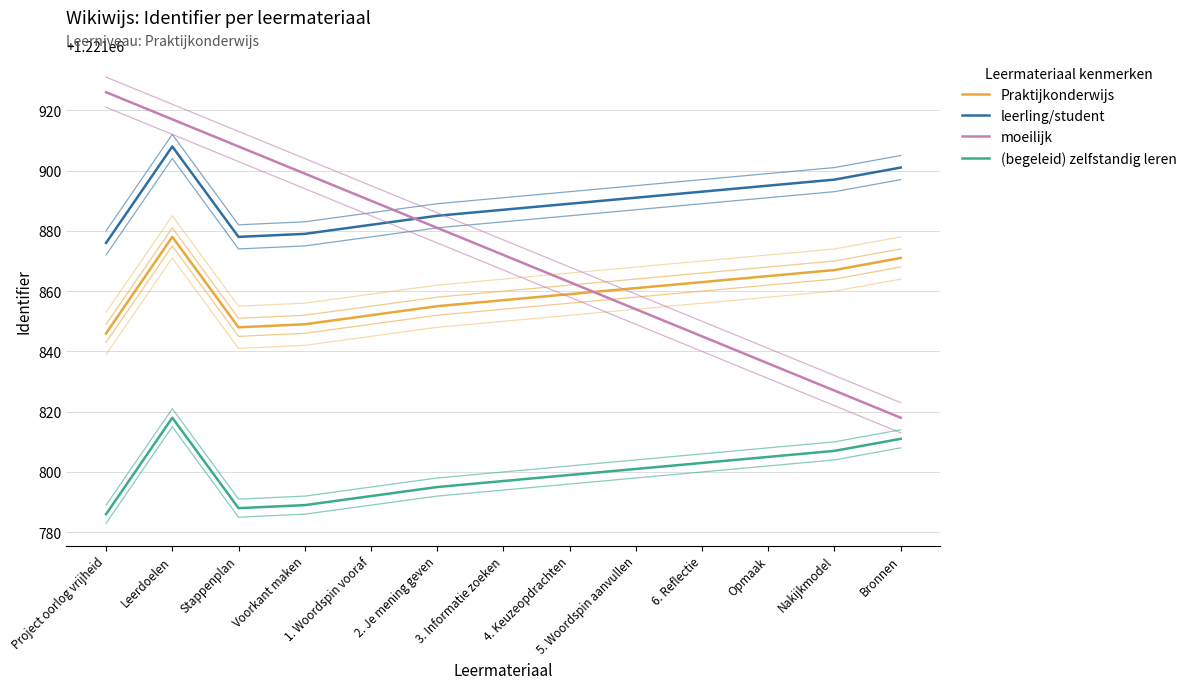

Which series has the largest total across all categories?

leerling/student